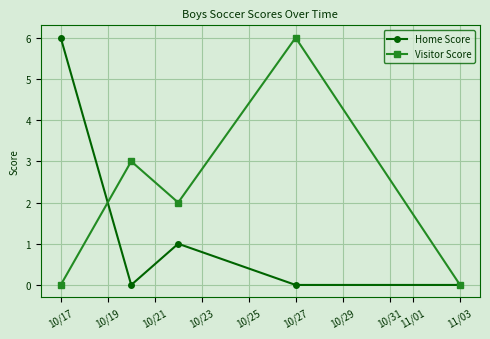

Reading right to left, transcribe all the data shown in this chart.

Home Score: 0	0	1	0	6
Visitor Score: 0	6	2	3	0